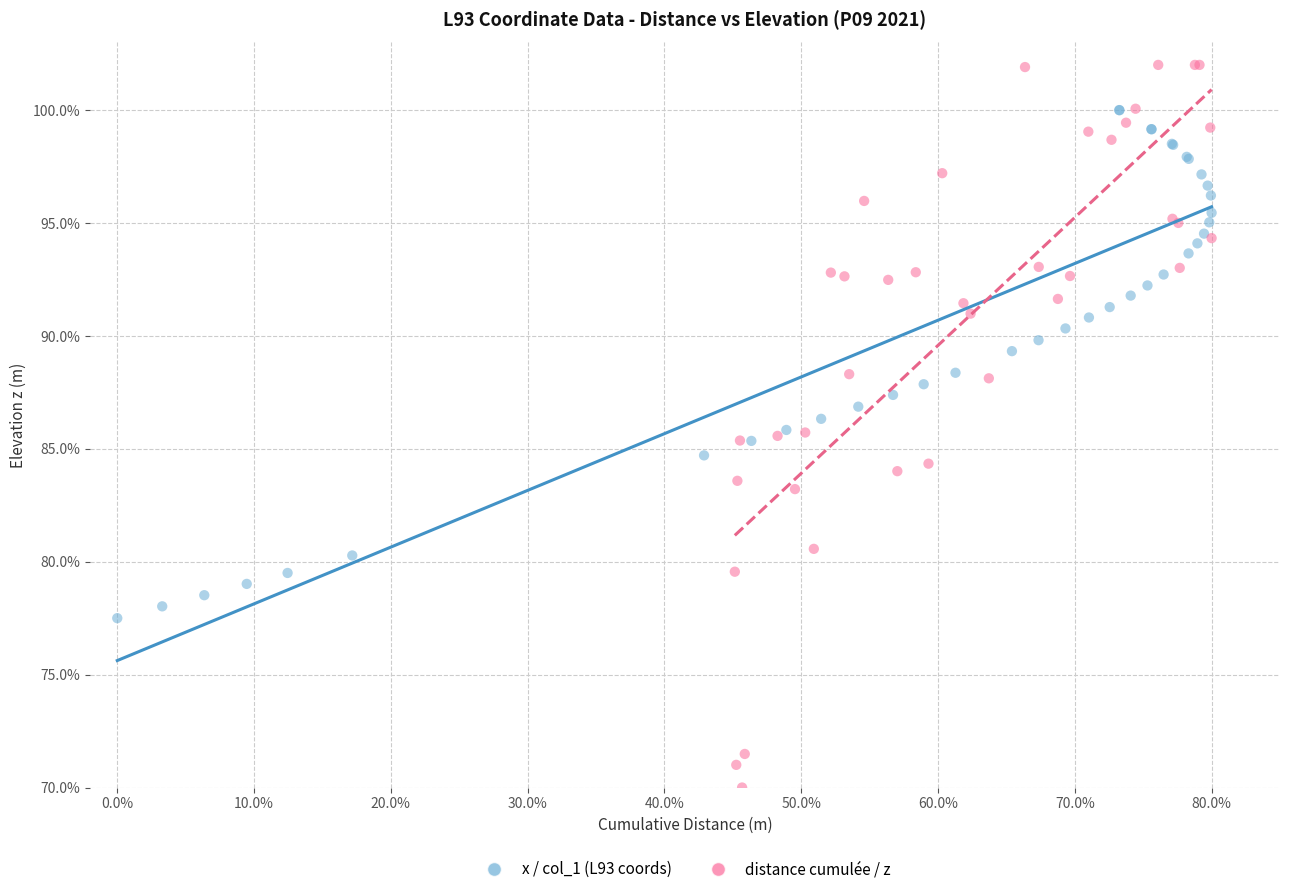

Which series has the widest spread of Y values?

distance cumulée / z